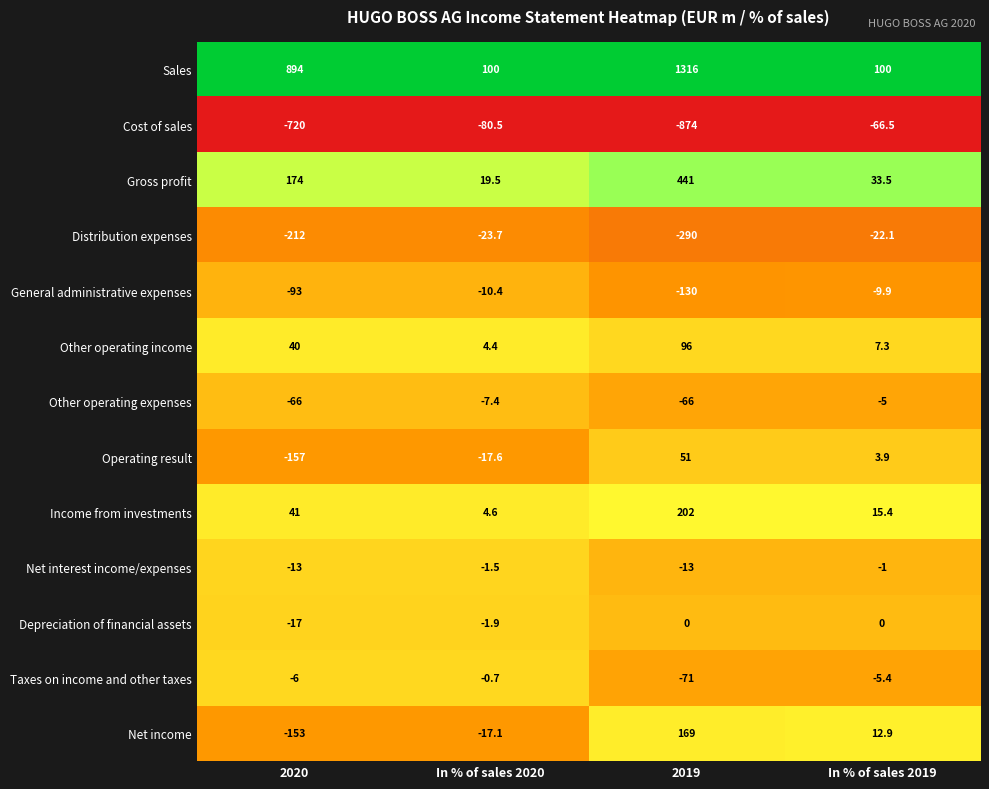

At which label does General administrative expenses first exceed -10?

In % of sales 2019